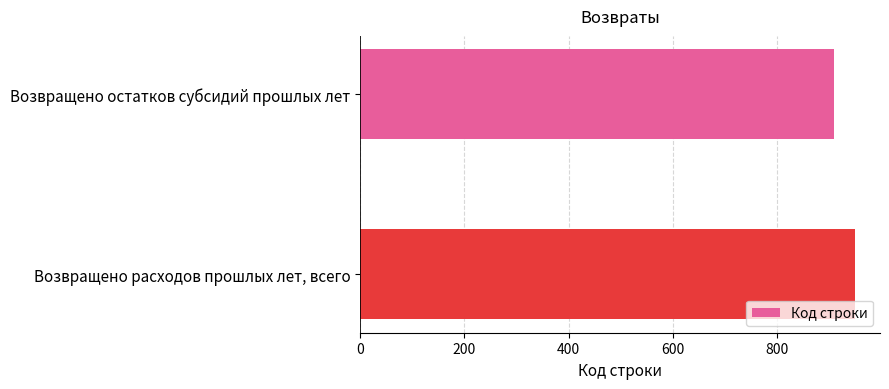

Approximately how many times larger is the value at Возвращено остатков субсидий прошлых лет compared to Возвращено расходов прошлых лет, всего?

1.0